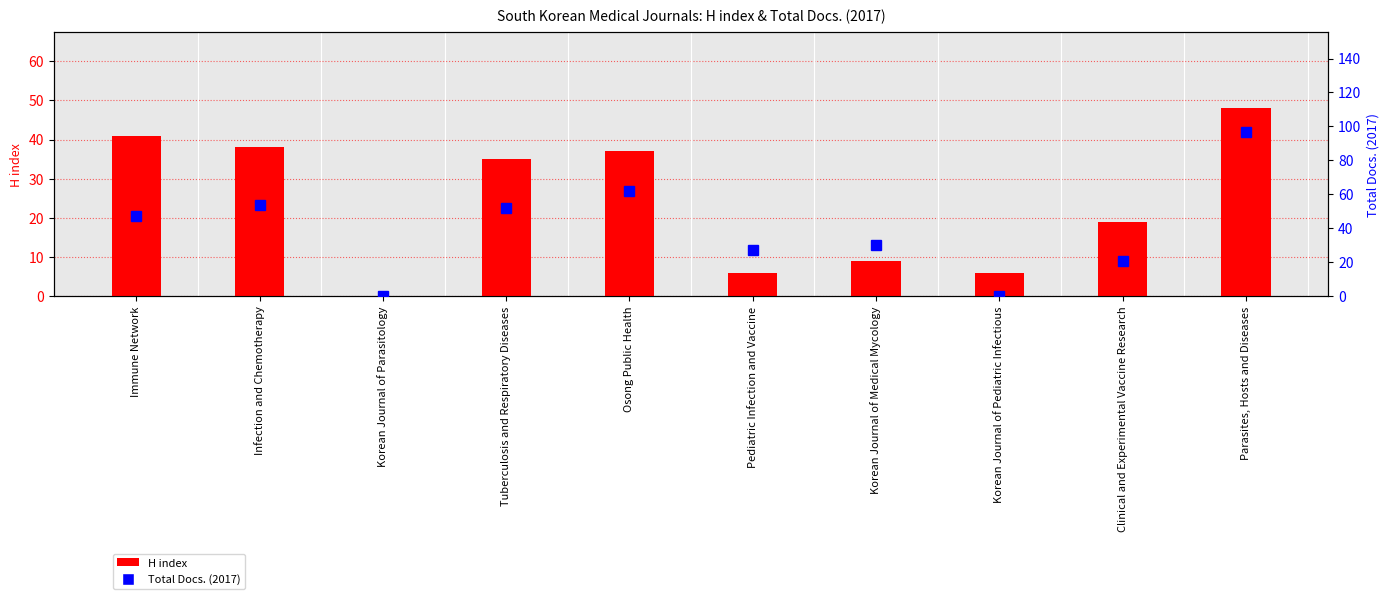

At which label does Total Docs. (2017) reach its minimum?

Korean Journal of Parasitology